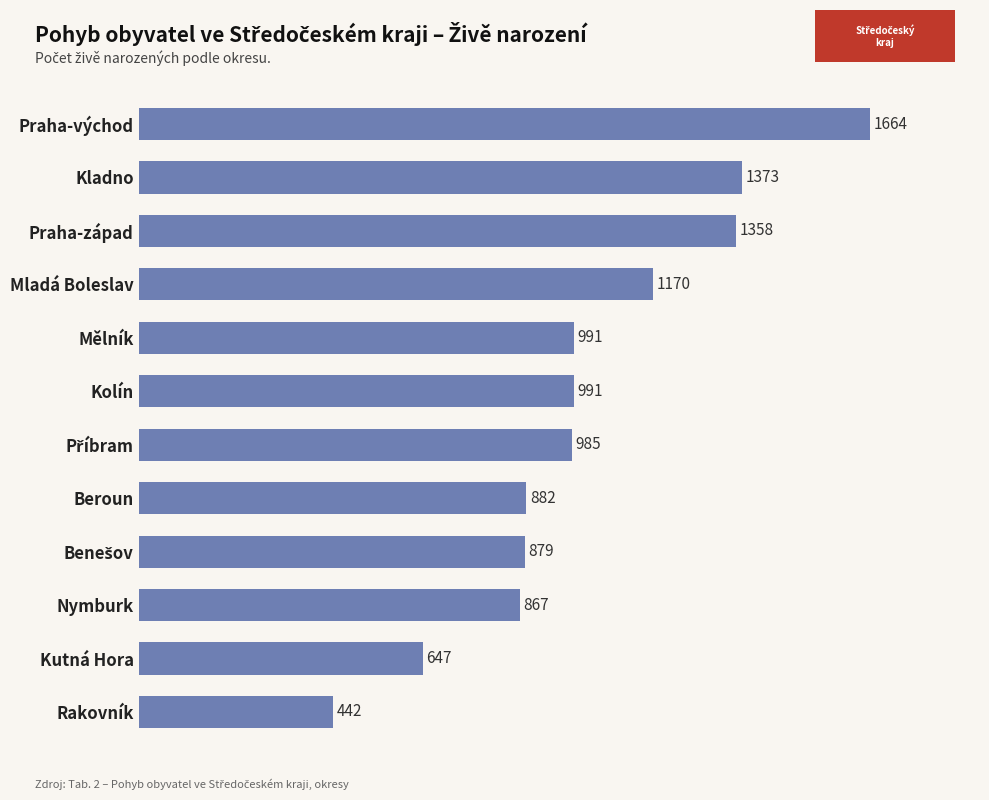

True or false: the data shows 904 at Praha-západ.

False